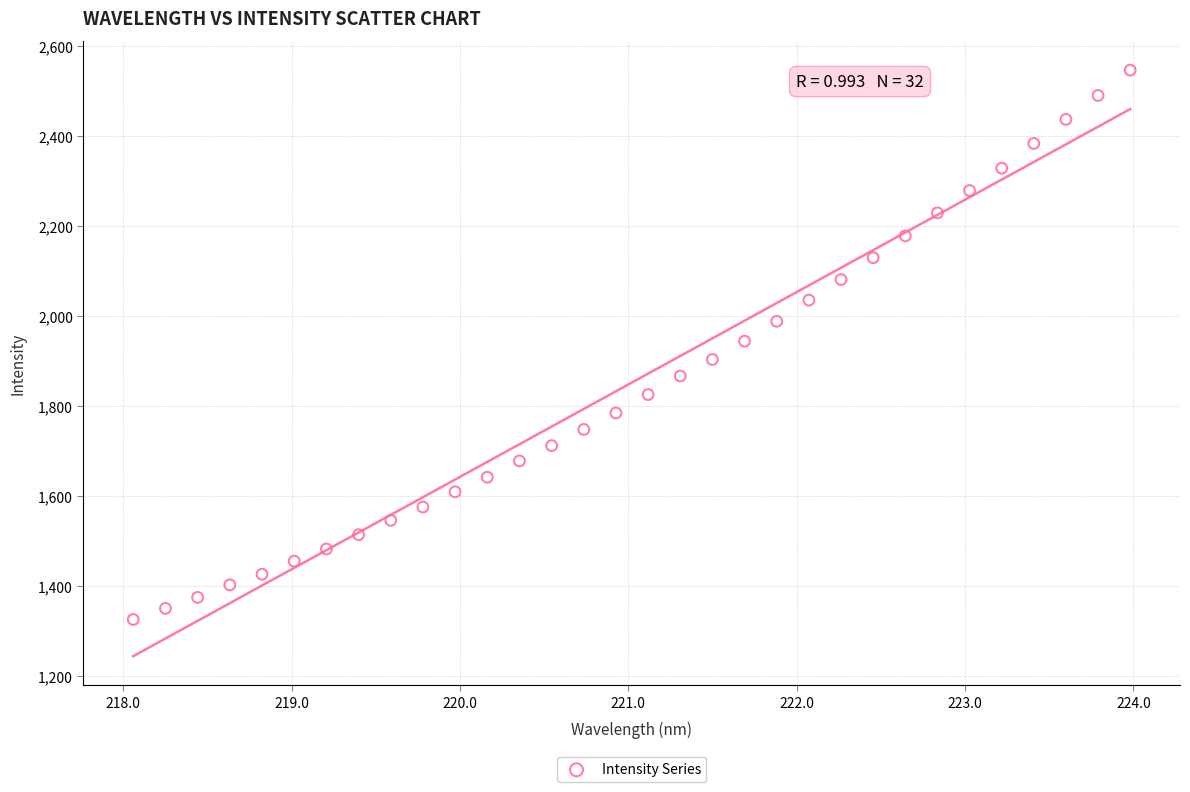

What is the range of Y values (max minus min)?

1221.5